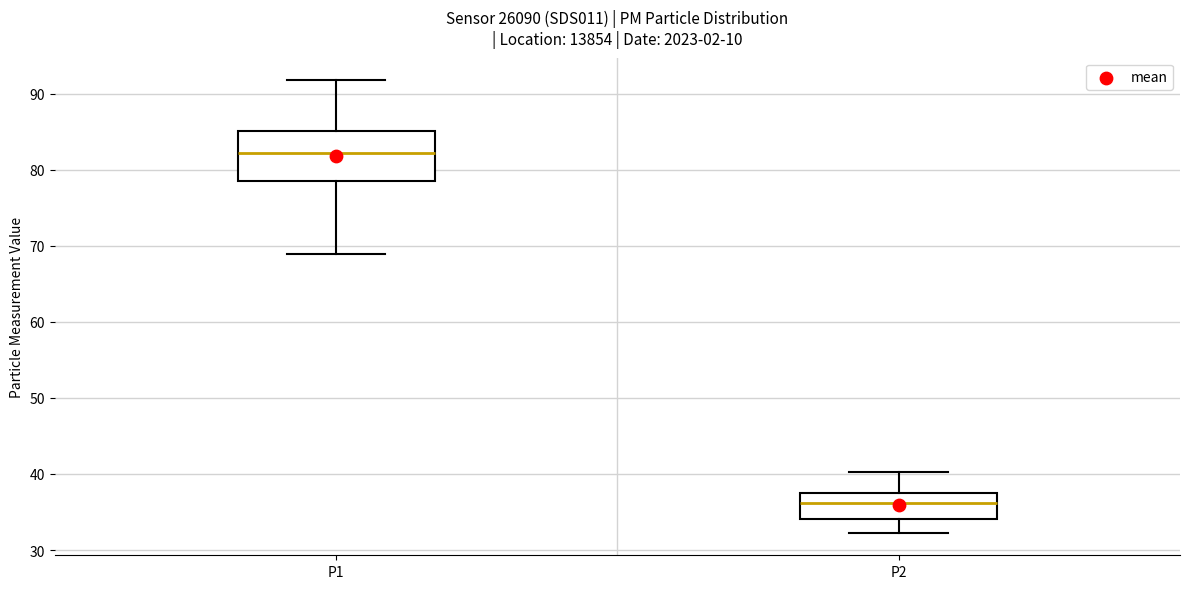

Where is the lower edge of the box for P2 on the y-axis? The values are not printed on the chart, so give them approximately, as read against the axis.

34